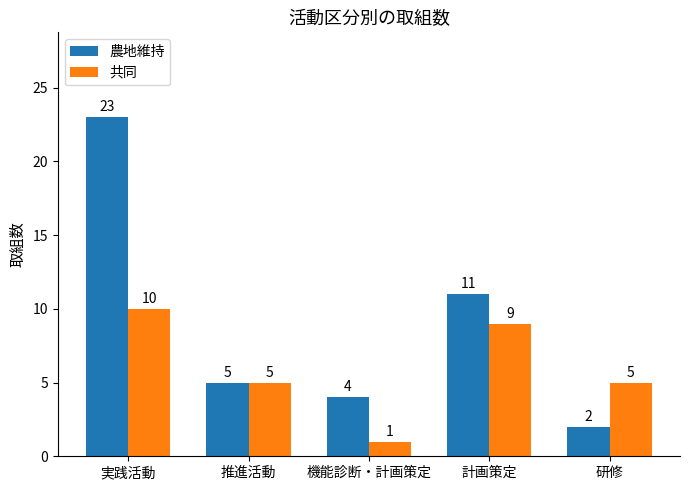

What is the average value of the 共同 series?

6